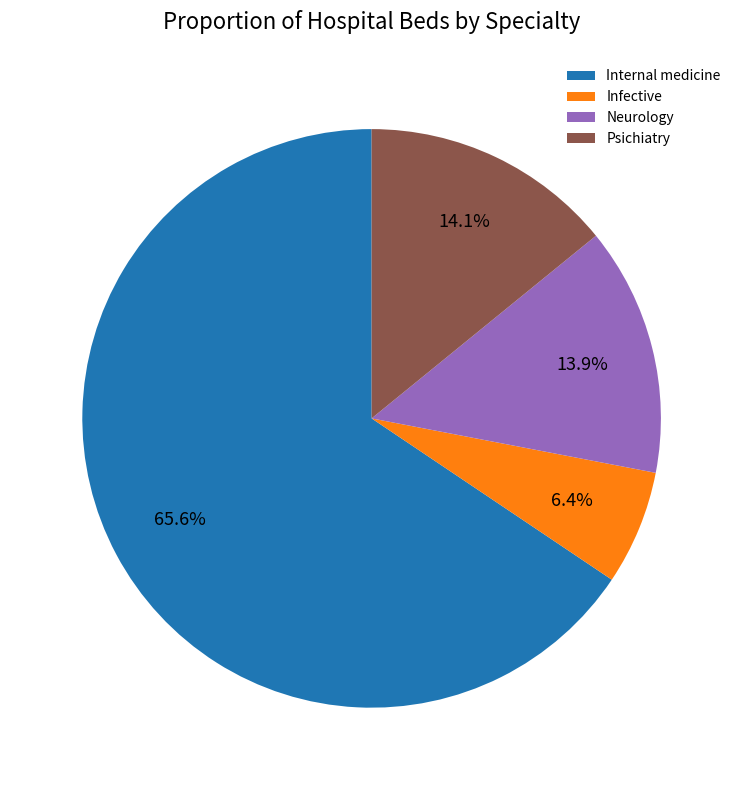

Does any single category account for the majority?

Yes